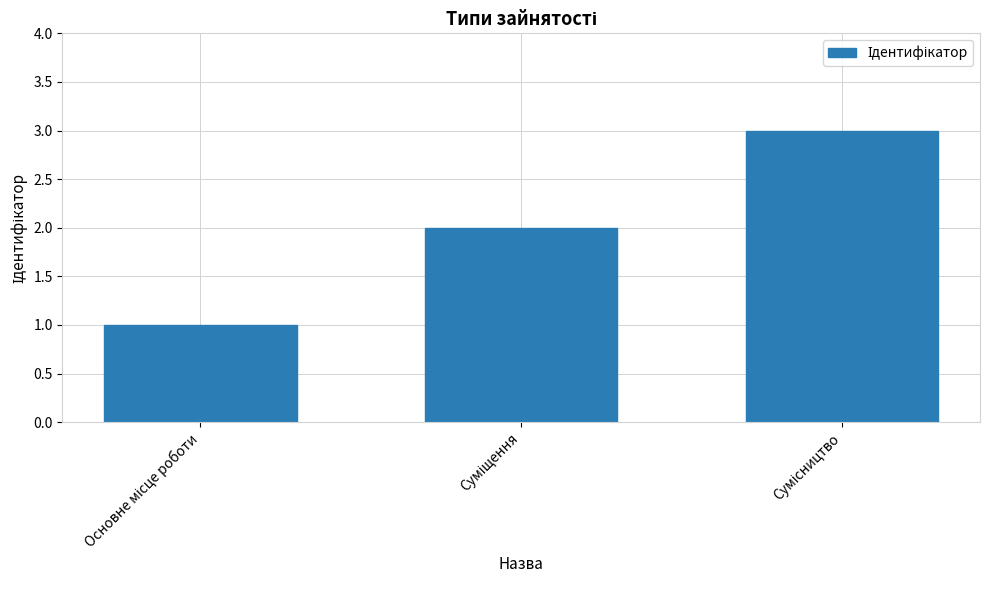

What is the sum of all values?

6